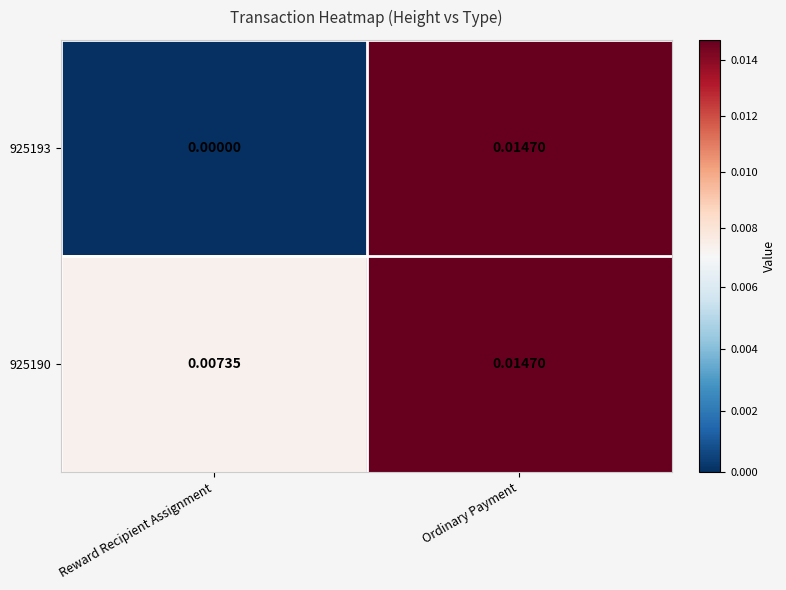

Rank the categories by 925193 value from lowest to highest.

Reward Recipient Assignment, Ordinary Payment